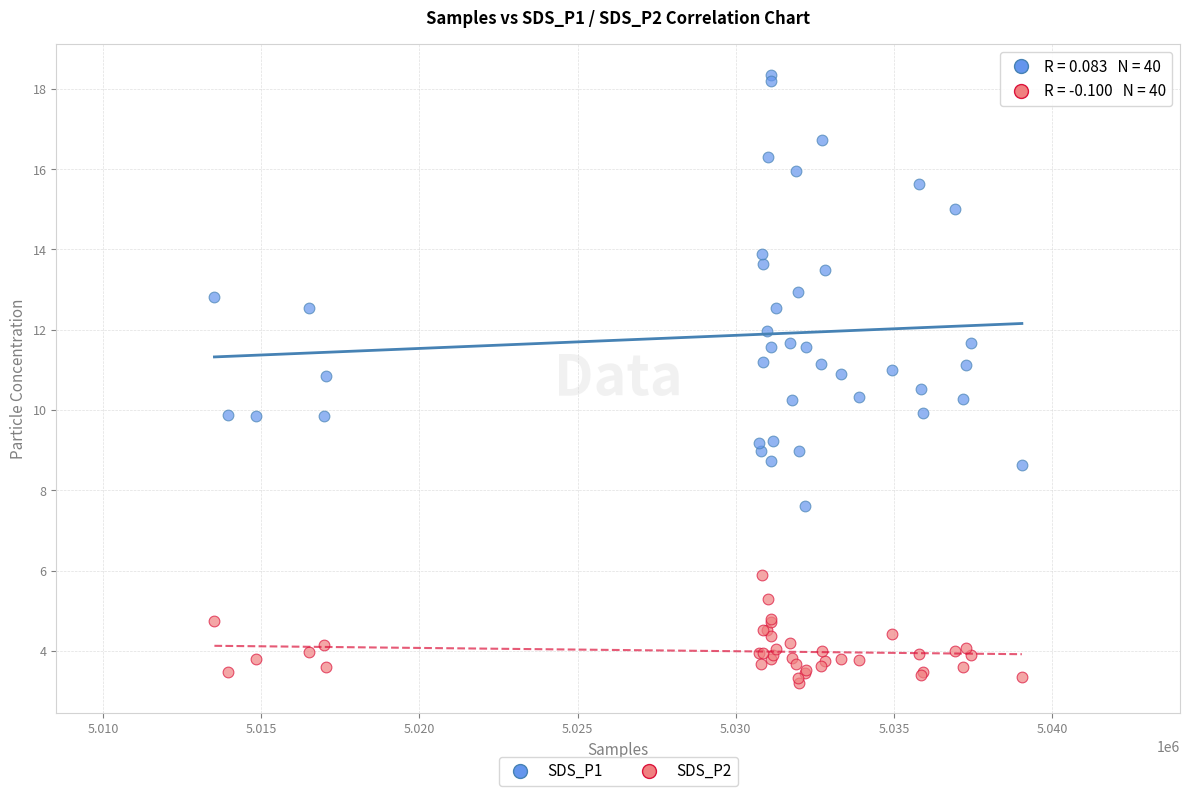

Which series contains the highest Y value?

SDS_P1